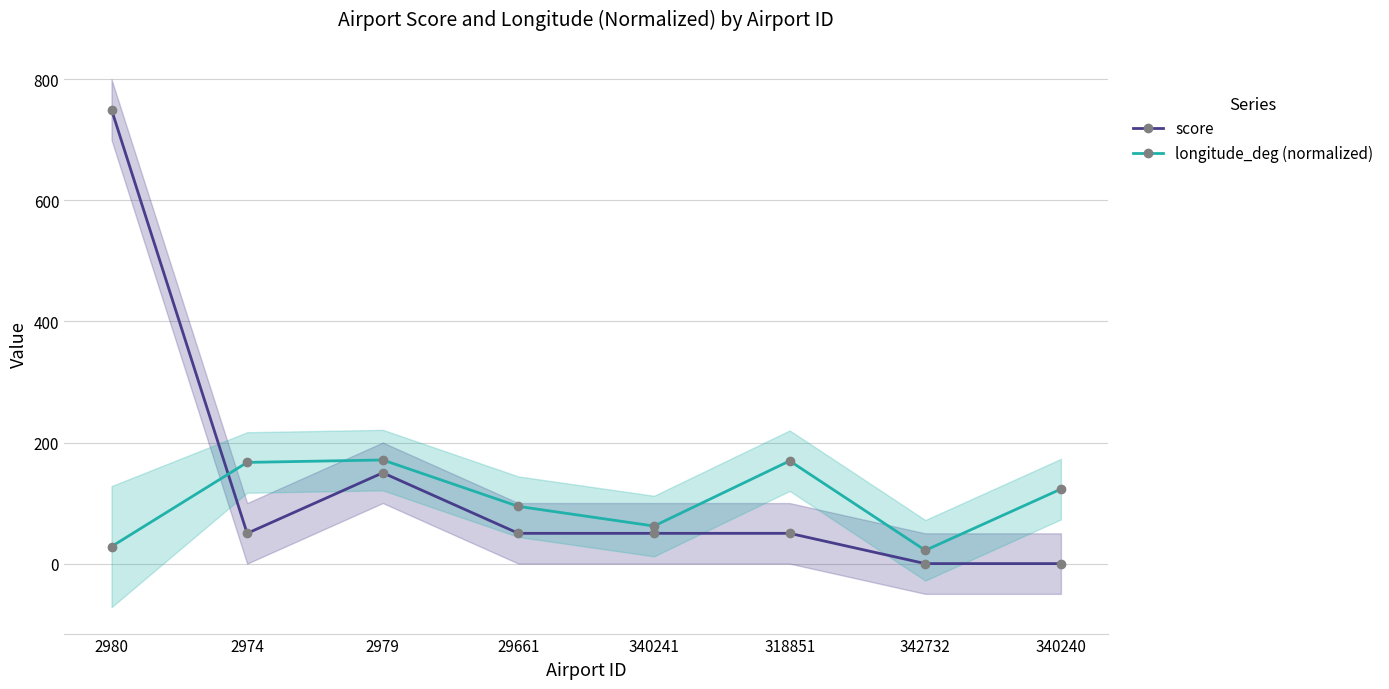

True or false: longitude_deg (normalized) has a value of 7.0 at 2980.

False